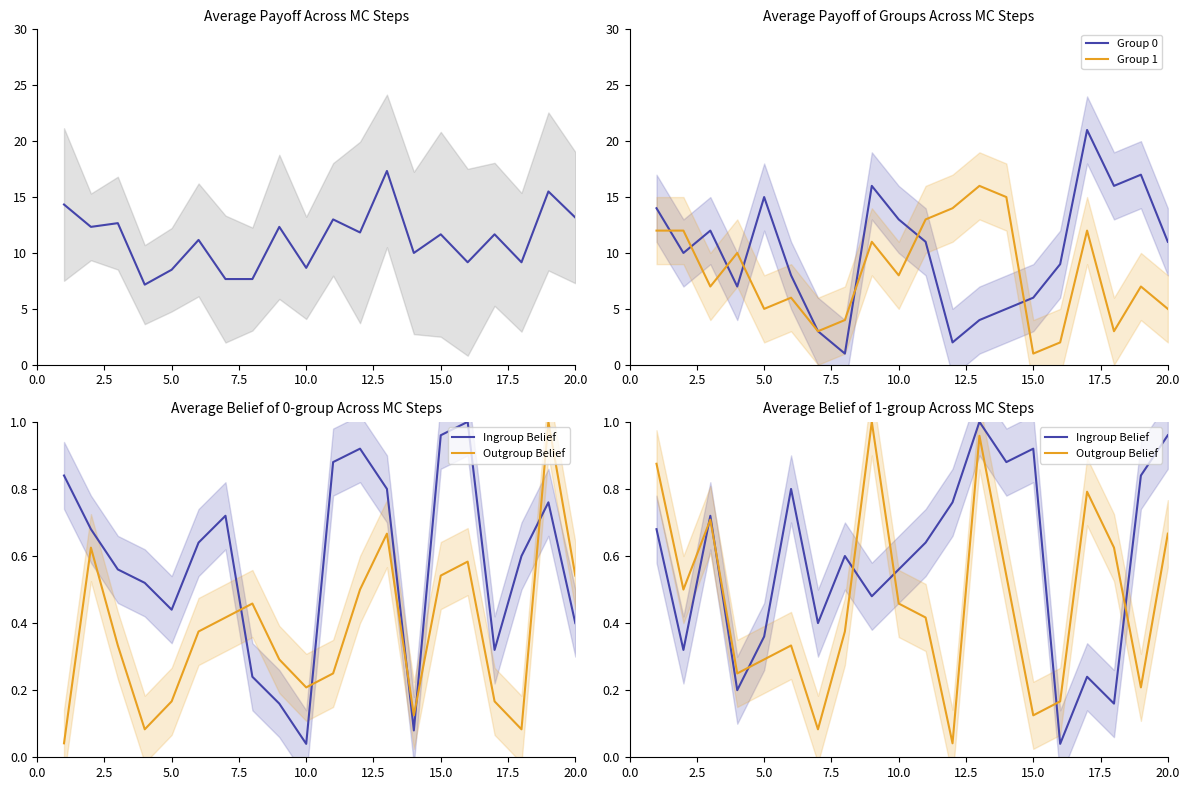

What is the highest value of the Group 0 series?

21